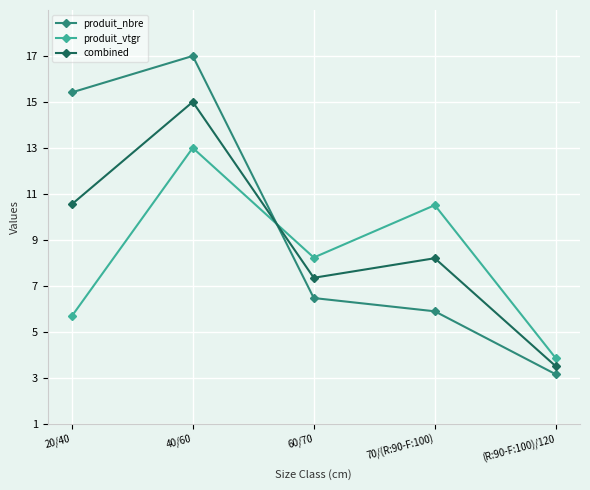

Reading right to left, transcribe all the data shown in this chart.

produit_nbre: 3.1	5.9	6.5	17.0	15.4
produit_vtgr: 3.8	10.5	8.2	13.0	5.7
combined: 3.5	8.2	7.3	15.0	10.5